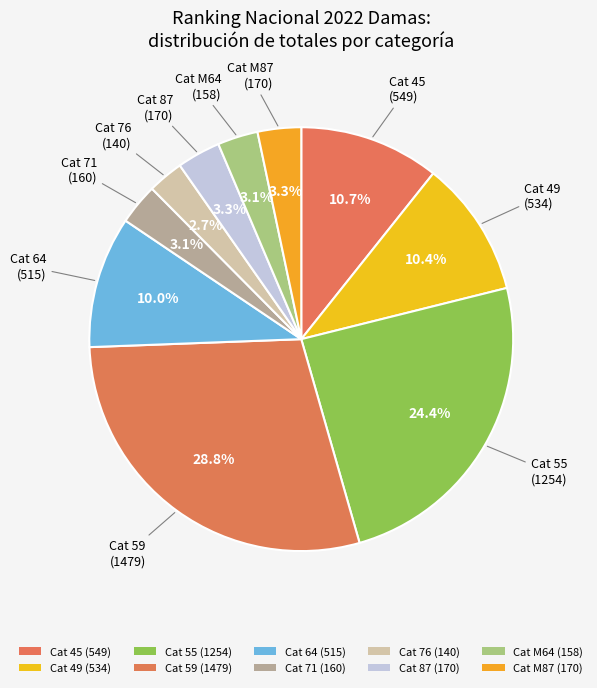

Which category has the smallest portion of the pie?

76